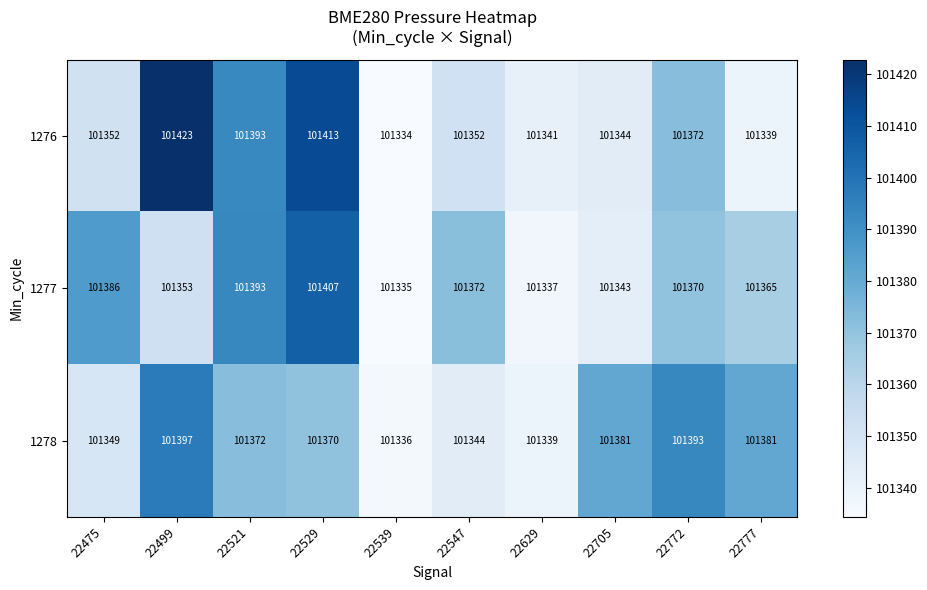

Is it true that 1278 equals 181527 at 22629?

False